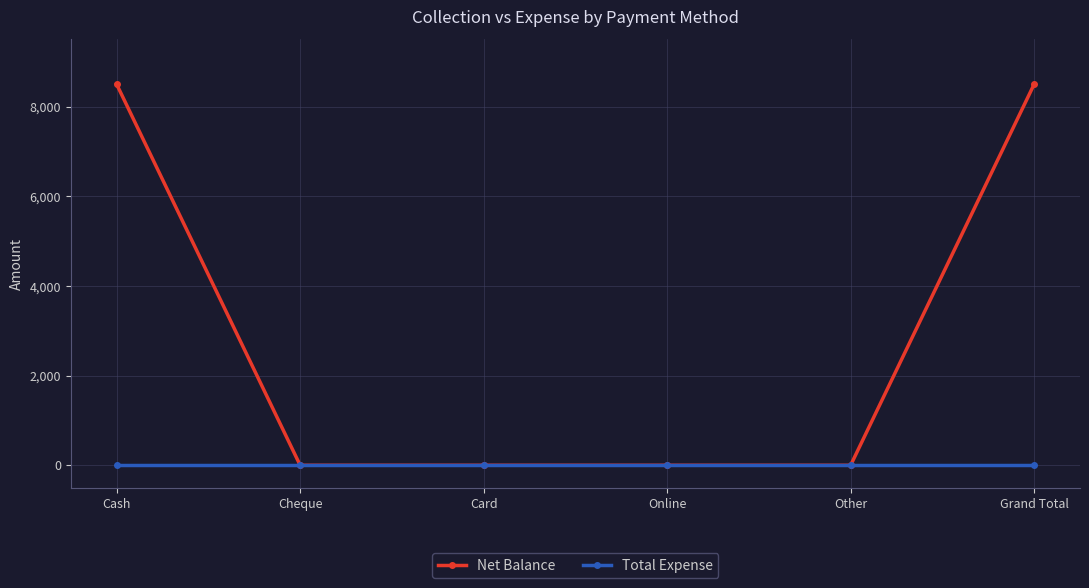

Is the value of Total Expense at Other greater than the value of Net Balance at Grand Total?

No